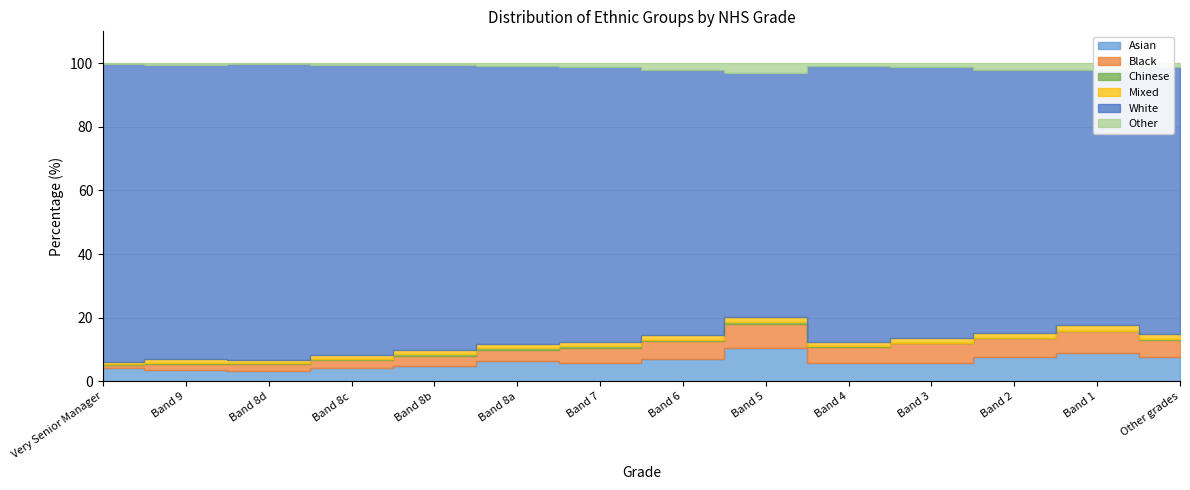

Does the chart display data point markers on the line(s)?

No